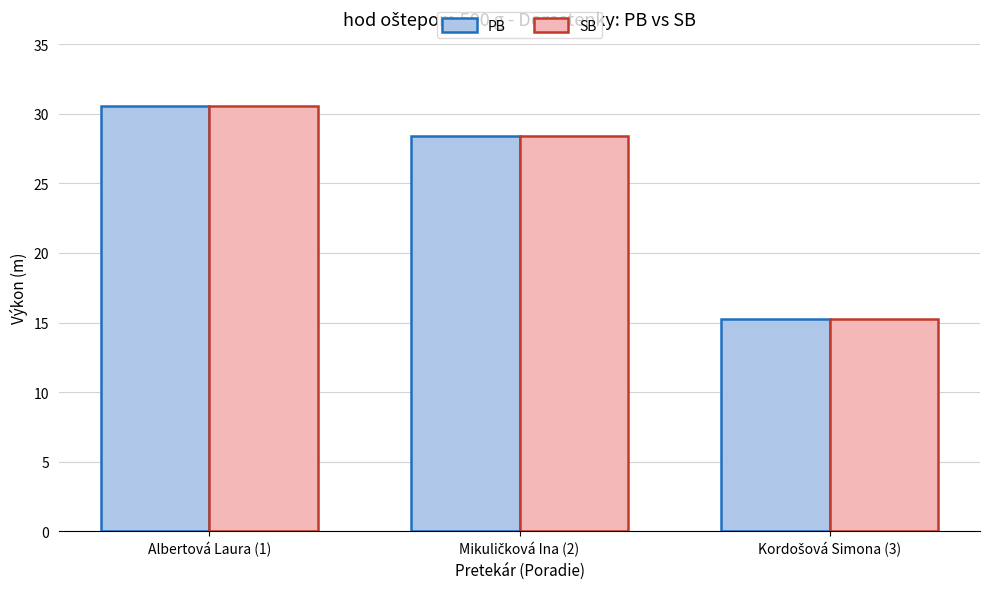

At which label does SB first exceed 28?

Albertová Laura (1)